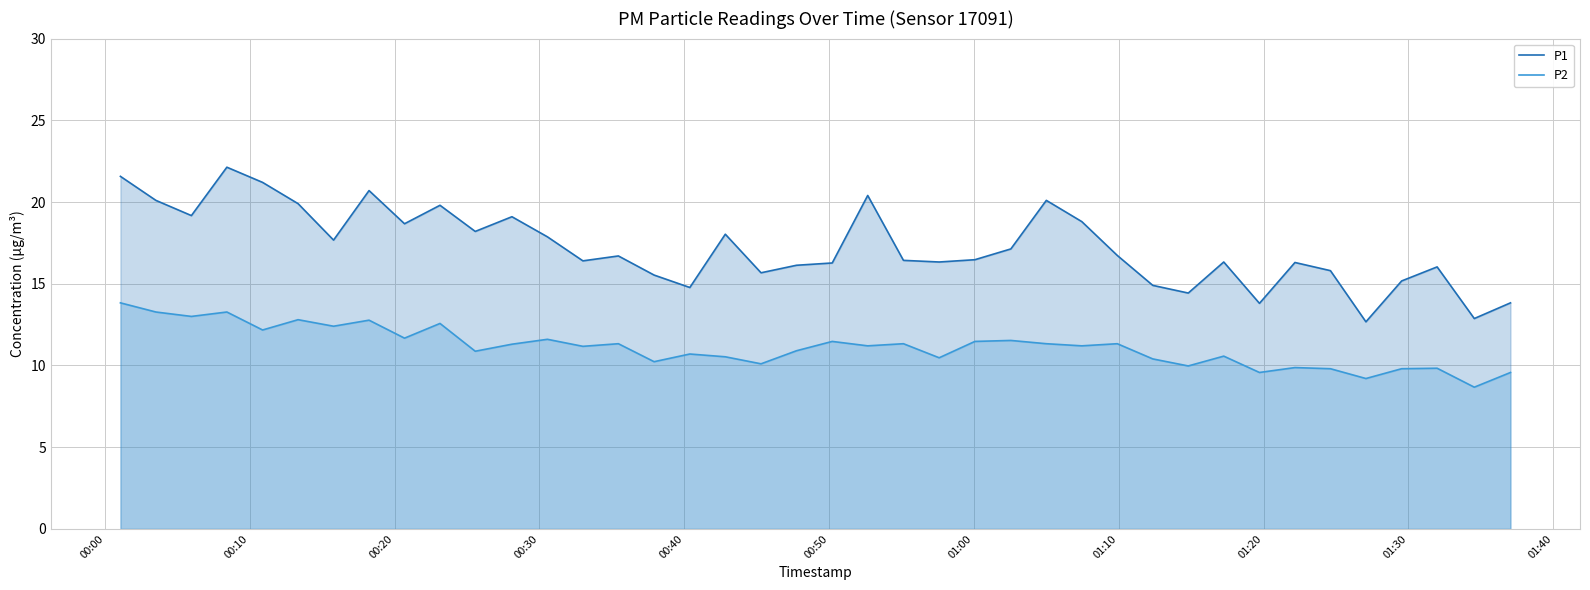

How many categories are shown in the chart?

40